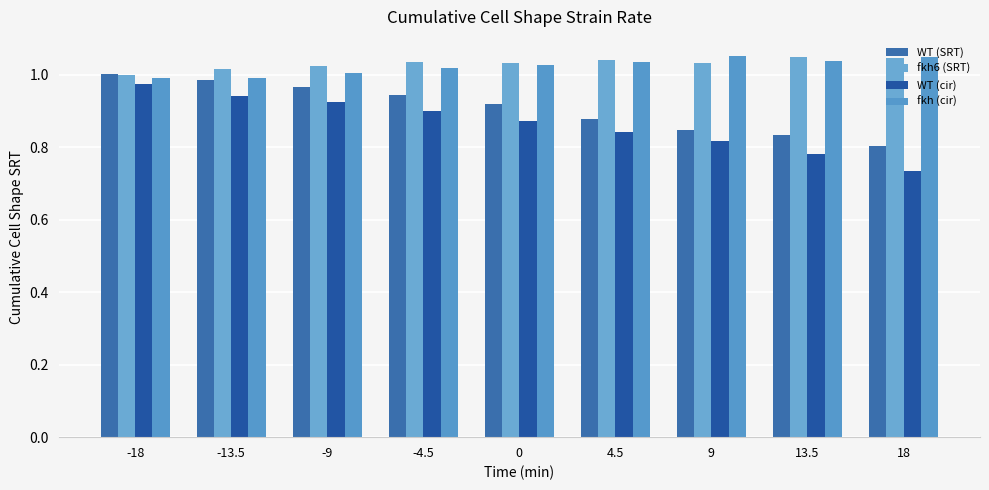

What is the difference between the maximum and minimum values in the WT (SRT) series?

0.2